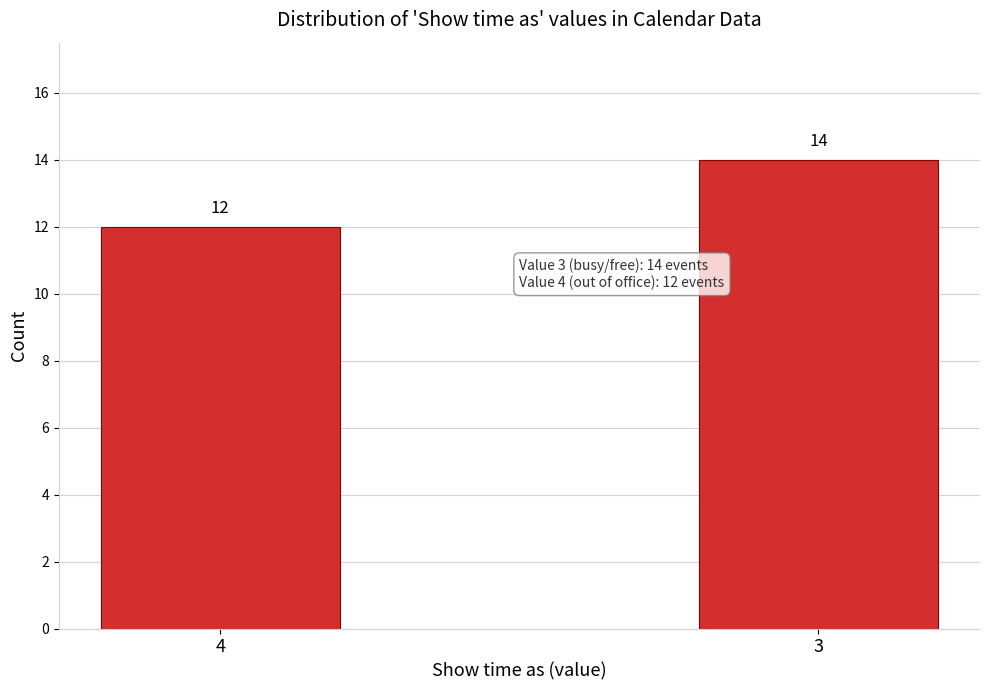

Reading right to left, list all the values displayed in this chart.

3=14	4=12